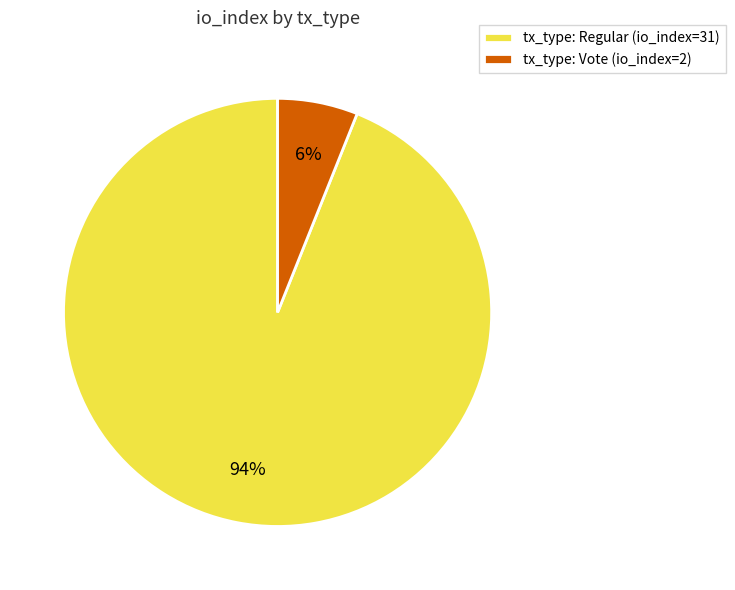

Rank the categories by value from highest to lowest.

tx_type: Regular (io_index=31), tx_type: Vote (io_index=2)